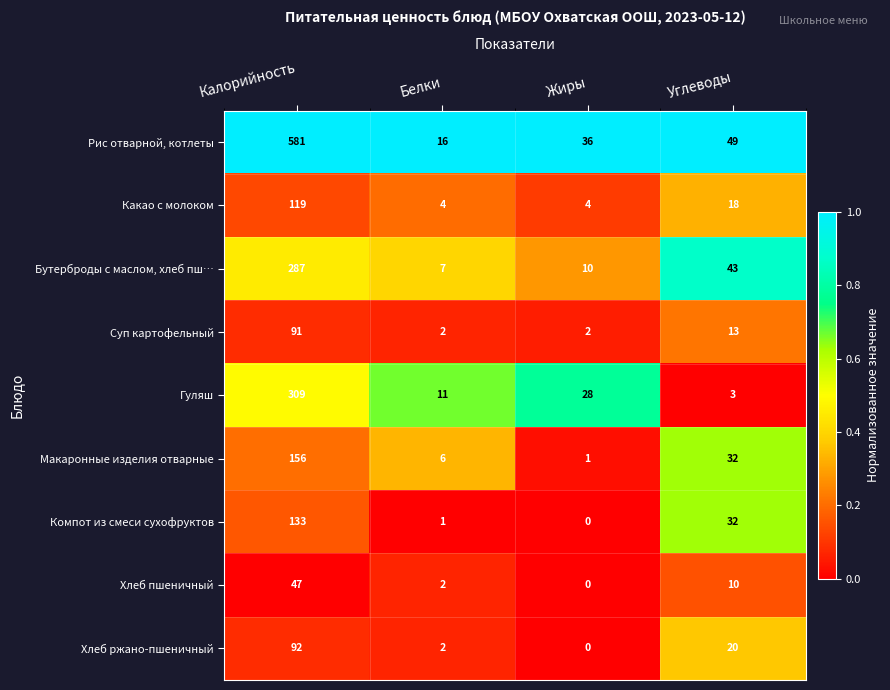

True or false: Хлеб ржано-пшеничный has a value of 0 at Жиры.

True